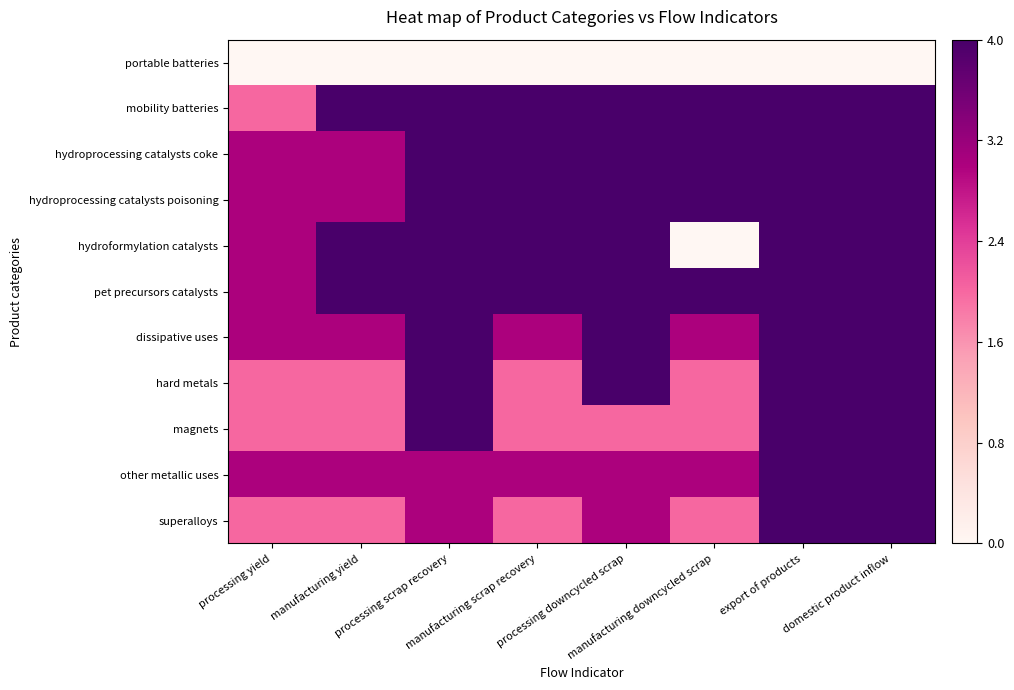

How many other metallic uses values are between 3 and 4?

8